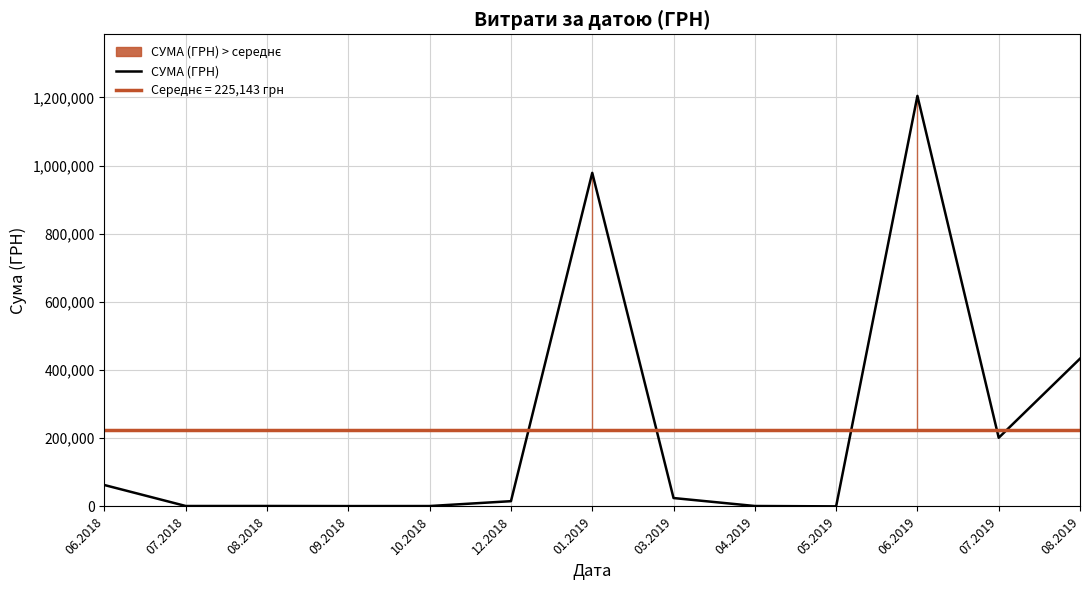

Reading left to right, transcribe all the data shown in this chart.

62755.6	1284.0	1359.0	1062.1	1190.0	15451.8	978445.6	24666.6	1290.3	237.1	1204251.0	201447.6	433414.4